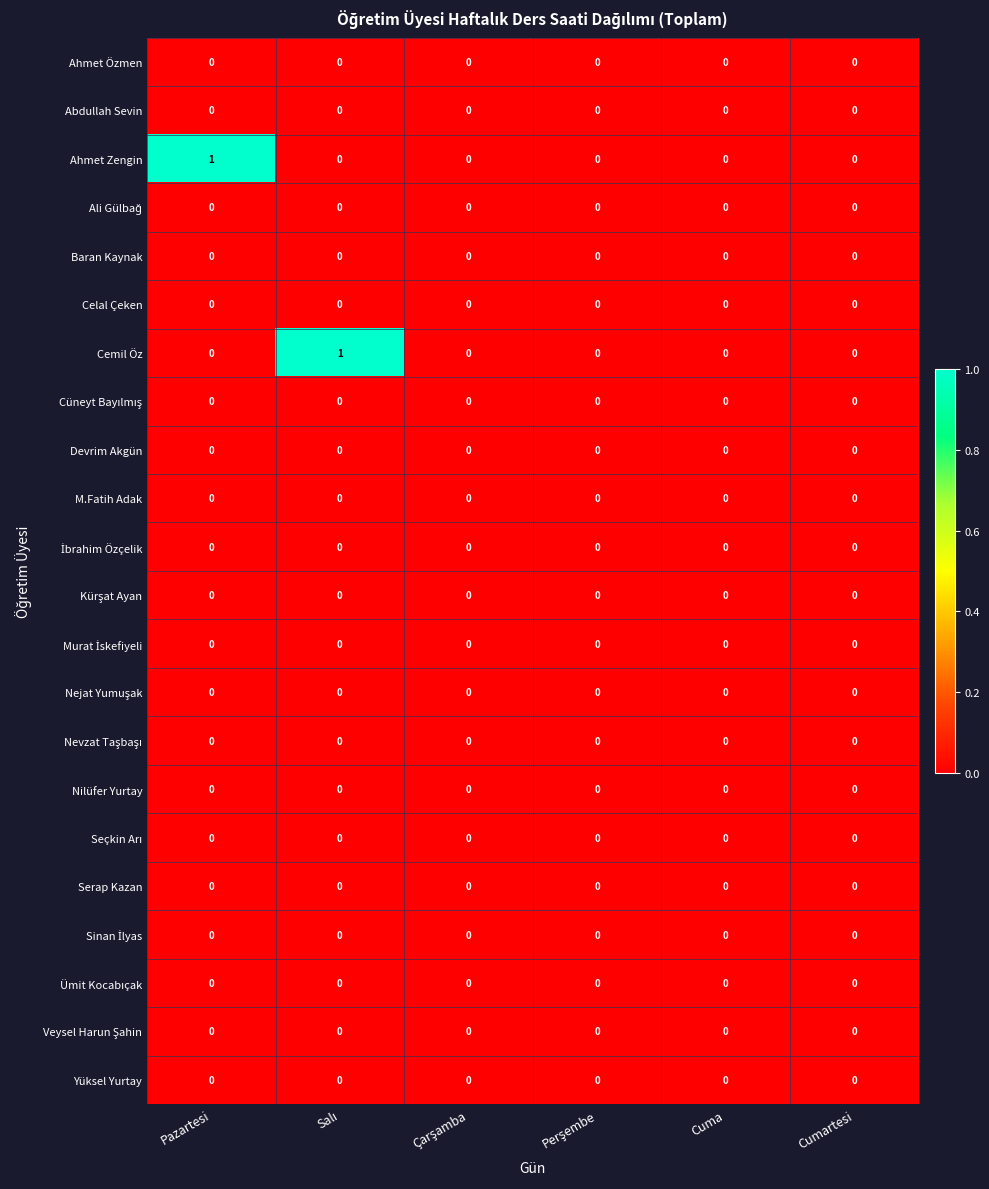

The Cemil Öz series shows 0 at Cuma. True or false?

True